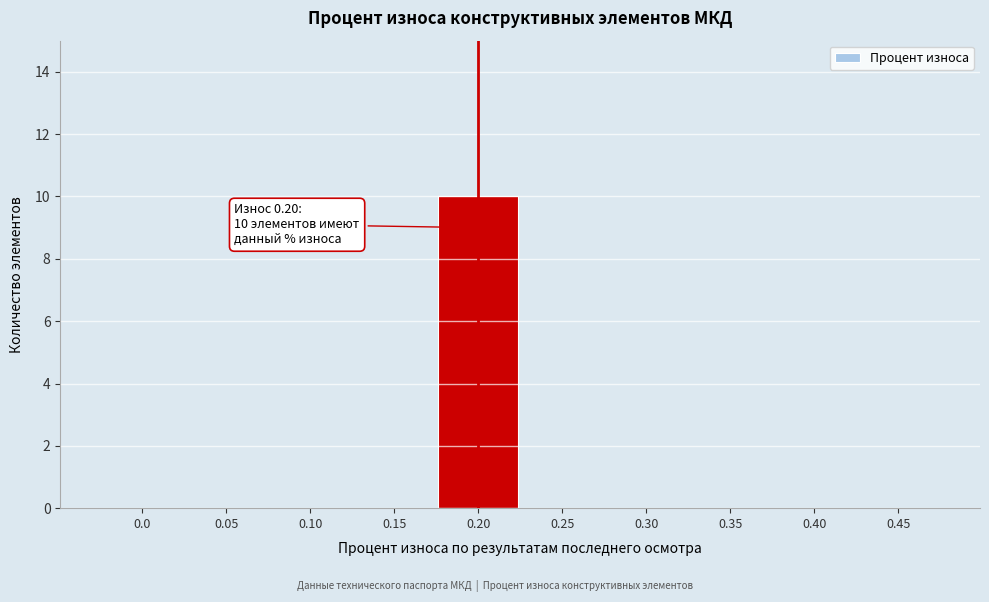

Reading right to left, extract all data points from this chart.

0.45=0	0.40=0	0.35=0	0.30=0	0.25=0	0.20=10	0.15=0	0.10=0	0.05=0	0.0=0